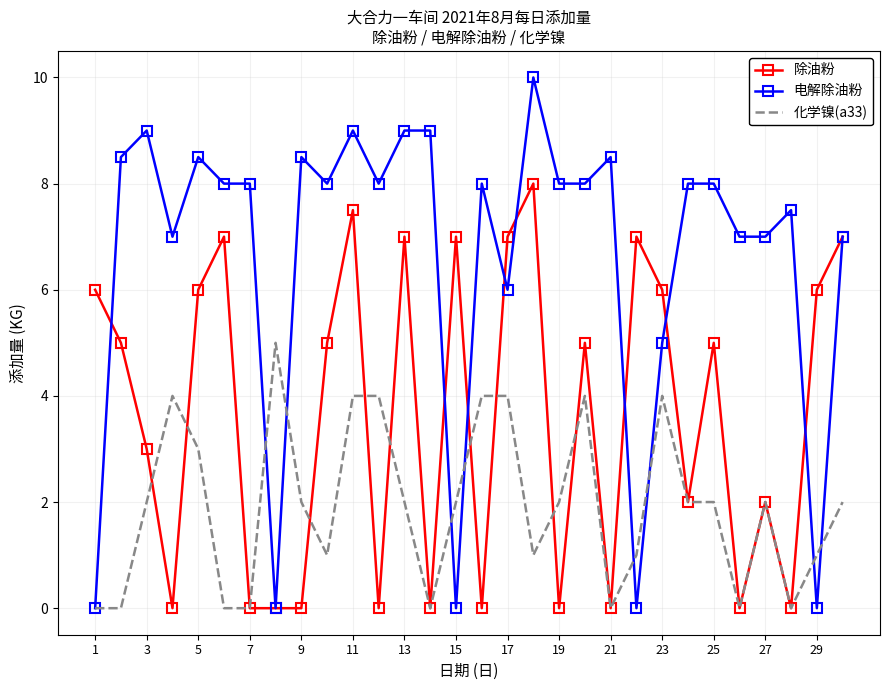

True or false: 化学镍(a33) and 电解除油粉 cross at least once.

True